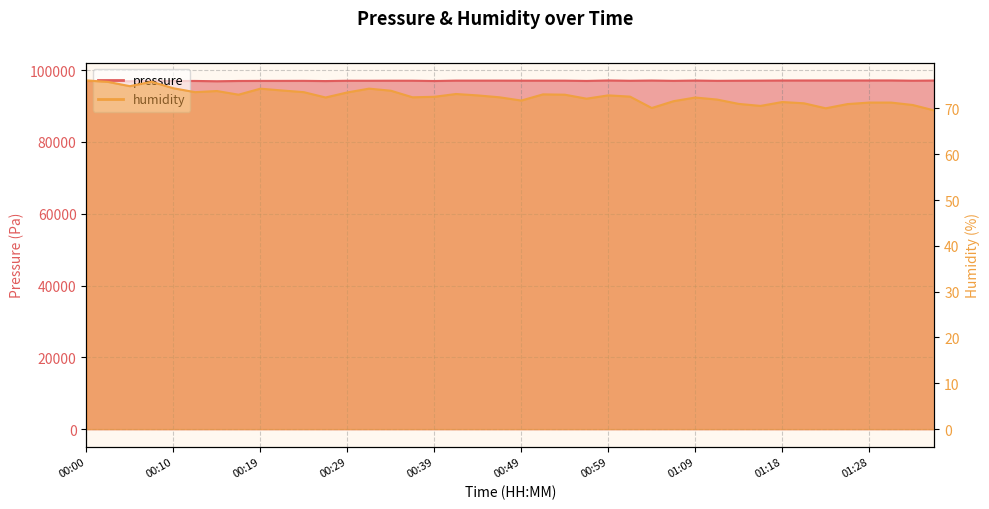

How many interior local valleys does the pressure series have?

13